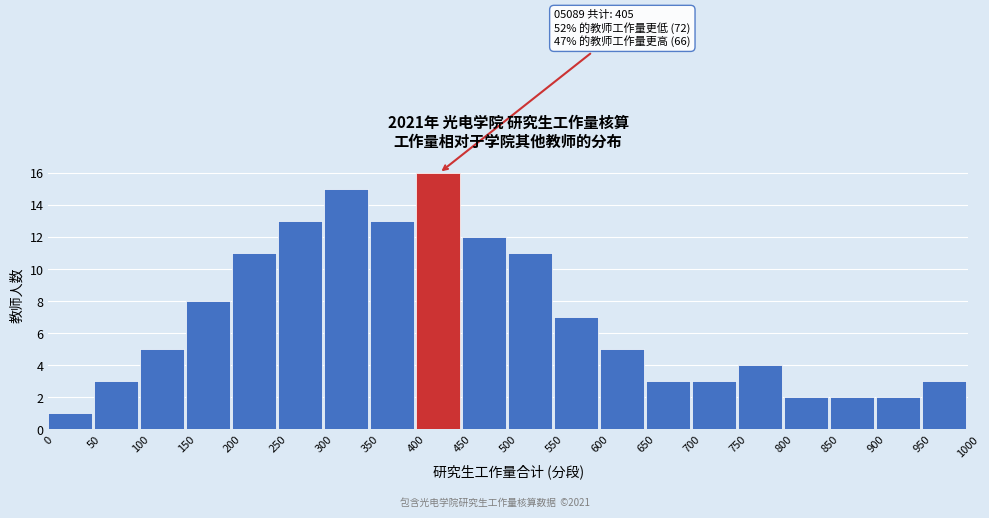

Which range on the x-axis has the tallest bar?

400 to 450